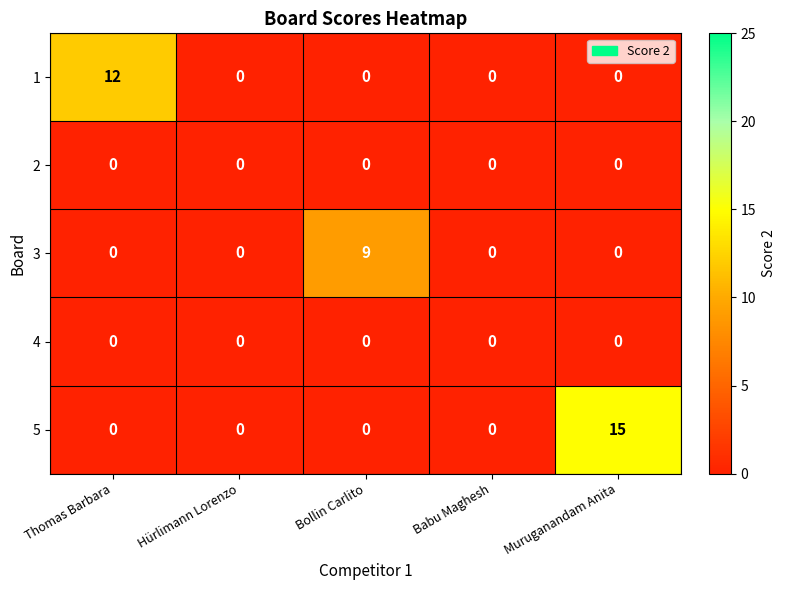

What is the difference between the 5 values at Muruganandam Anita and Bollin Carlito?

15